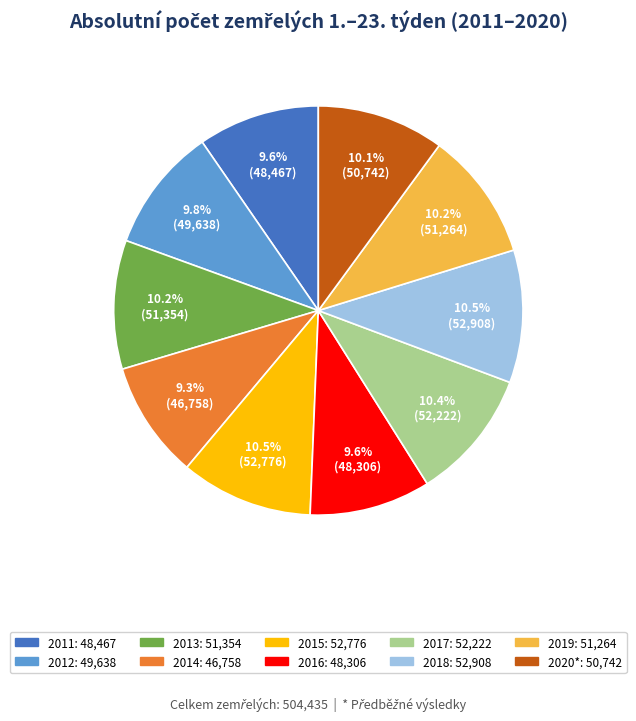

Which has a higher value, 2014 or 2017?

2017